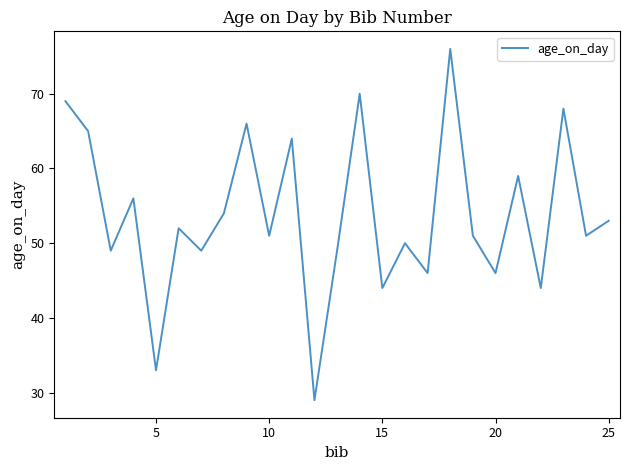

Does the chart display data point markers on the line(s)?

No